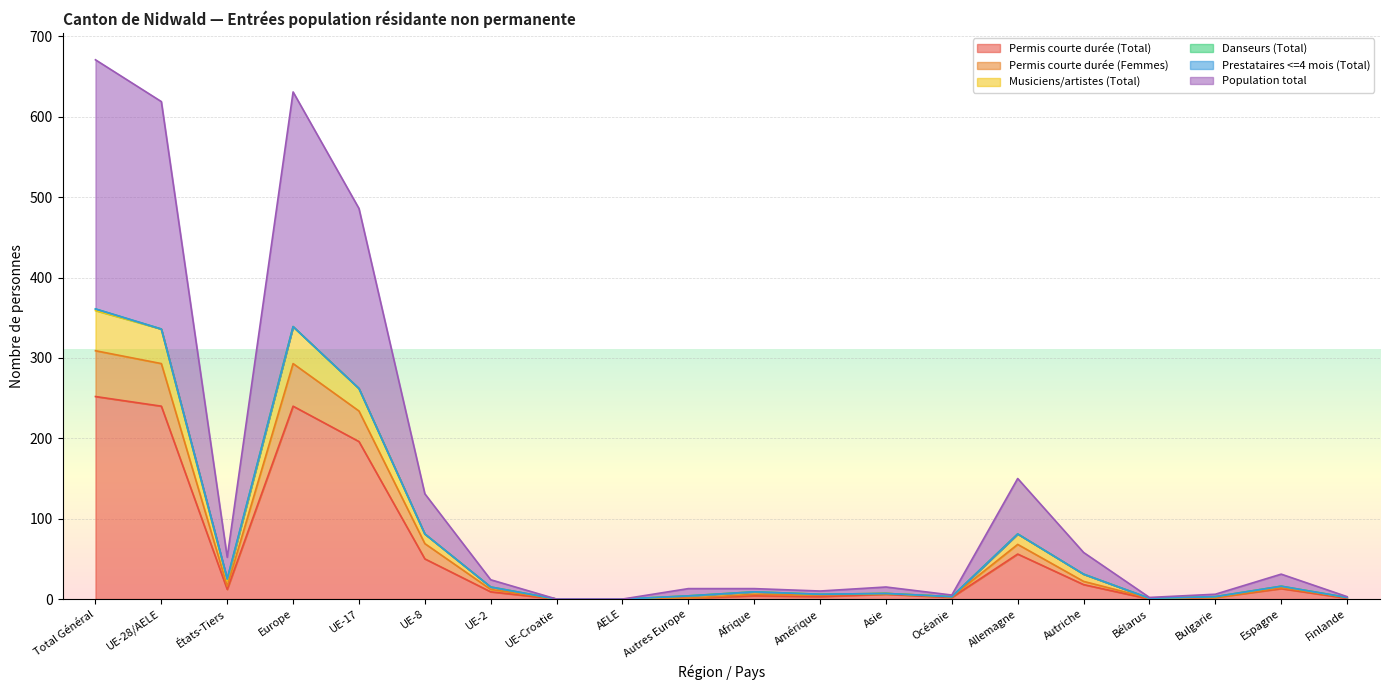

True or false: Permis courte durée (Total) has a value of 383 at Europe.

False